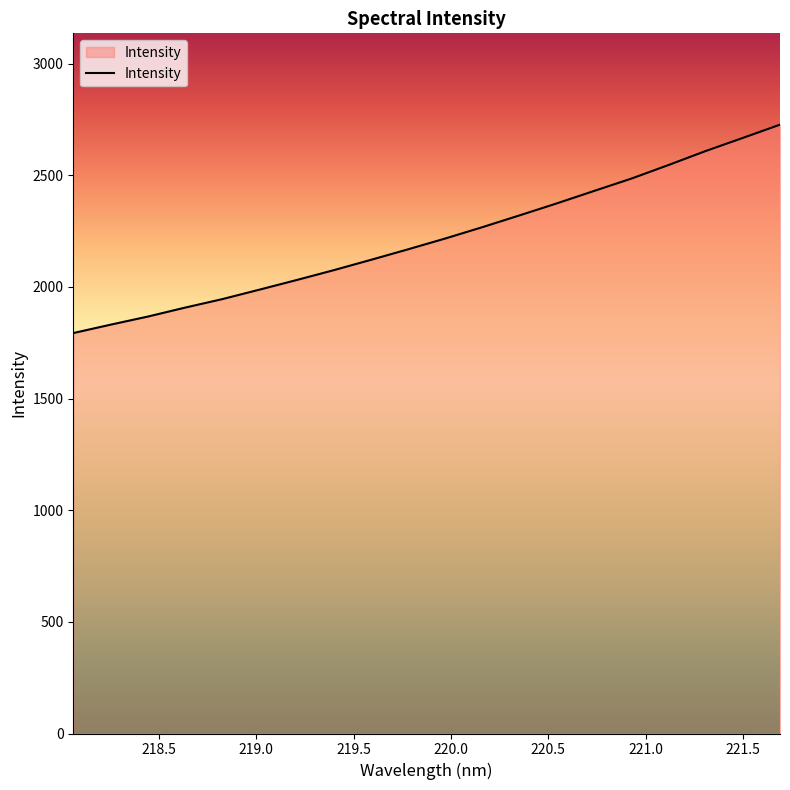

What is the smallest value displayed?

1793.6